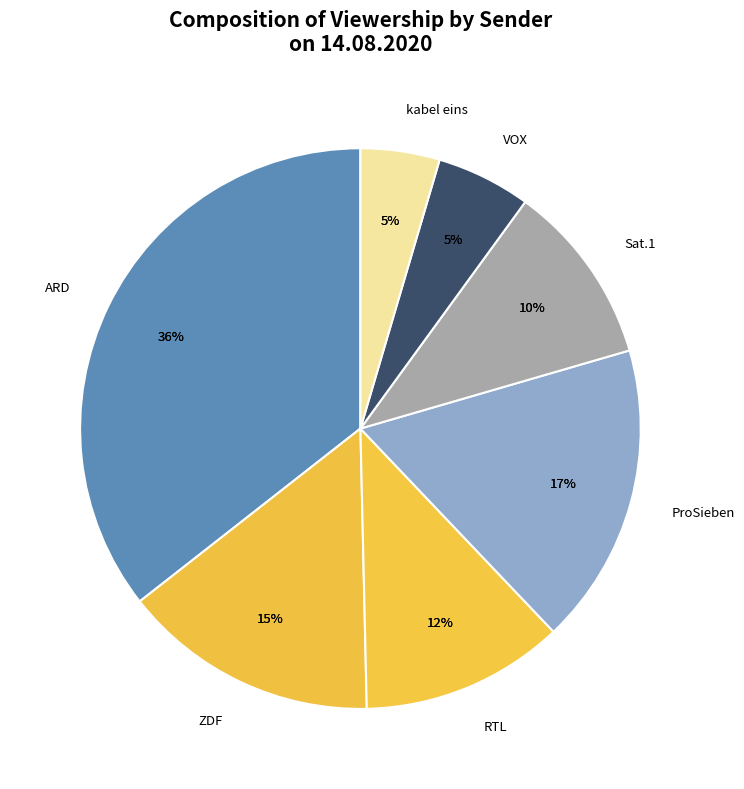

True or false: RTL accounts for 6% of the total.

False